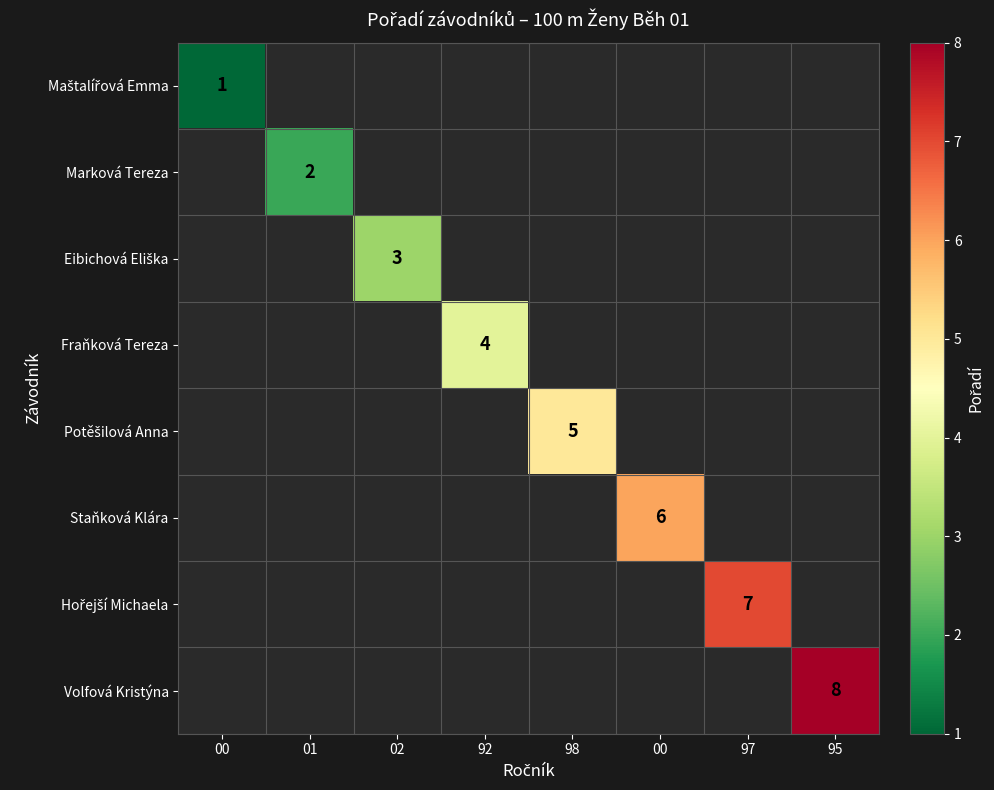

Rank the series by their average value, from lowest to highest.

Maštalířová Emma, Marková Tereza, Eibichová Eliška, Fraňková Tereza, Potěšilová Anna, Staňková Klára, Hořejší Michaela, Volfová Kristýna